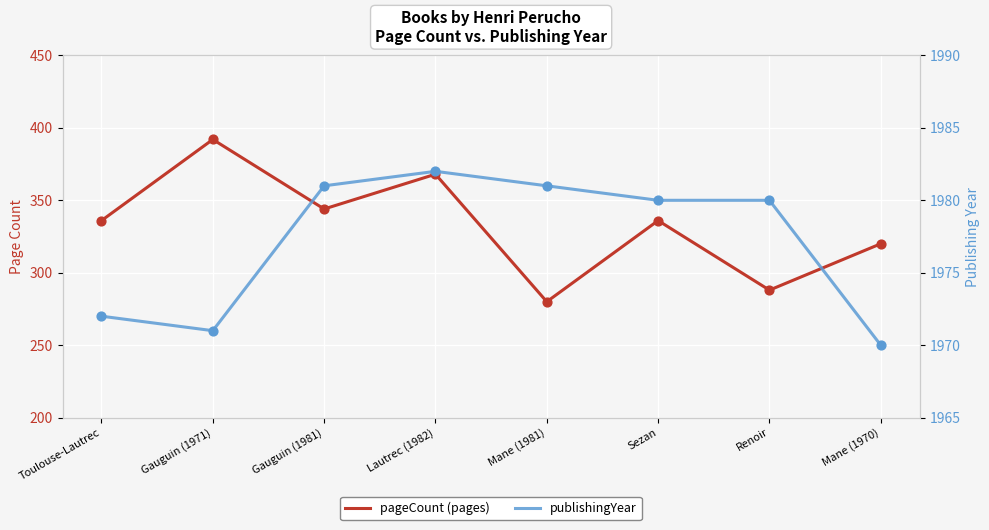

At which category is the sum across all series the highest?

Gauguin (1971)